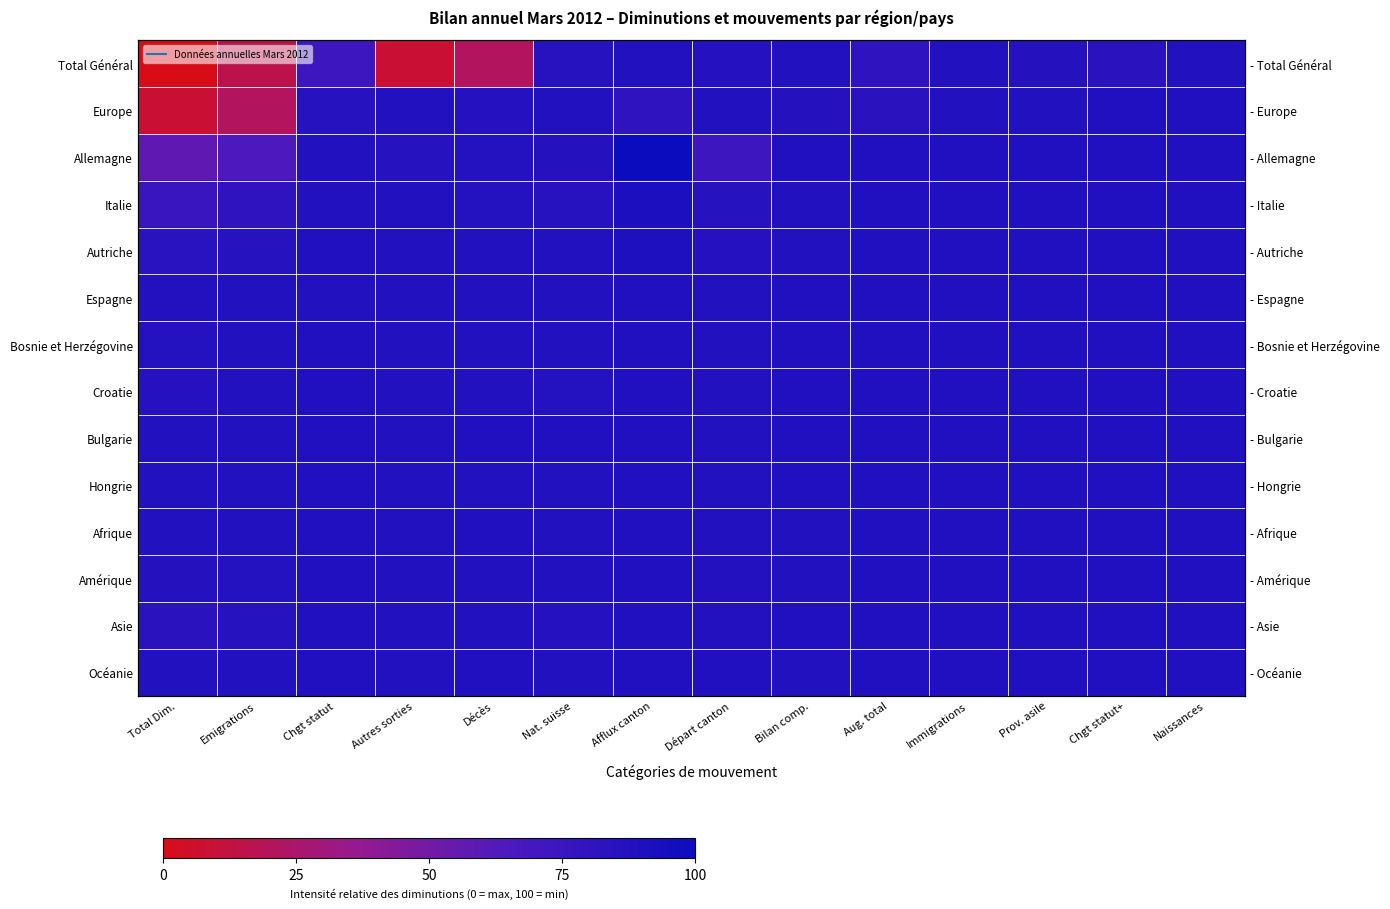

At how many categories does at least one series exceed 12?

14